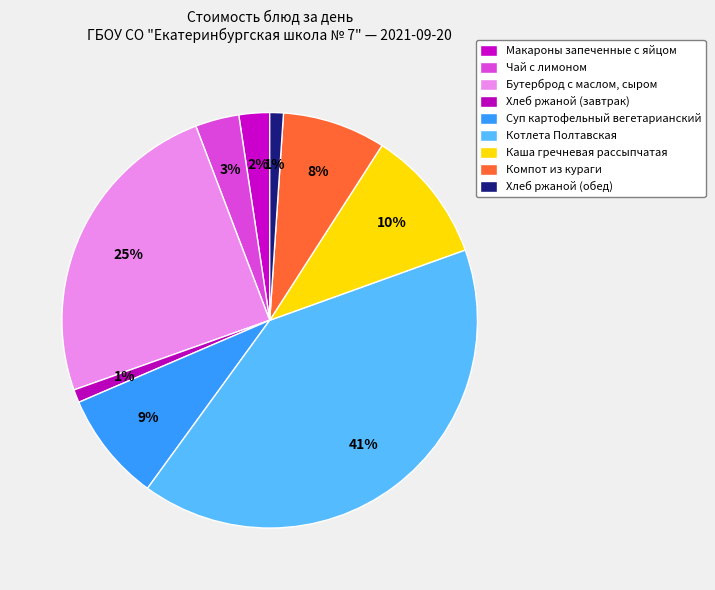

Which slice is the smallest?

Хлеб ржаной (завтрак)